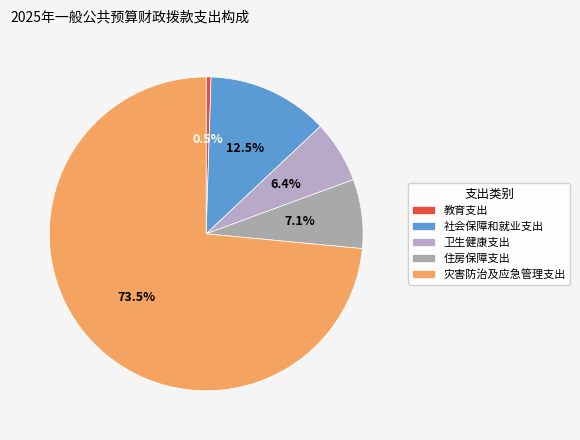

Which slice represents more than half of the pie?

灾害防治及应急管理支出